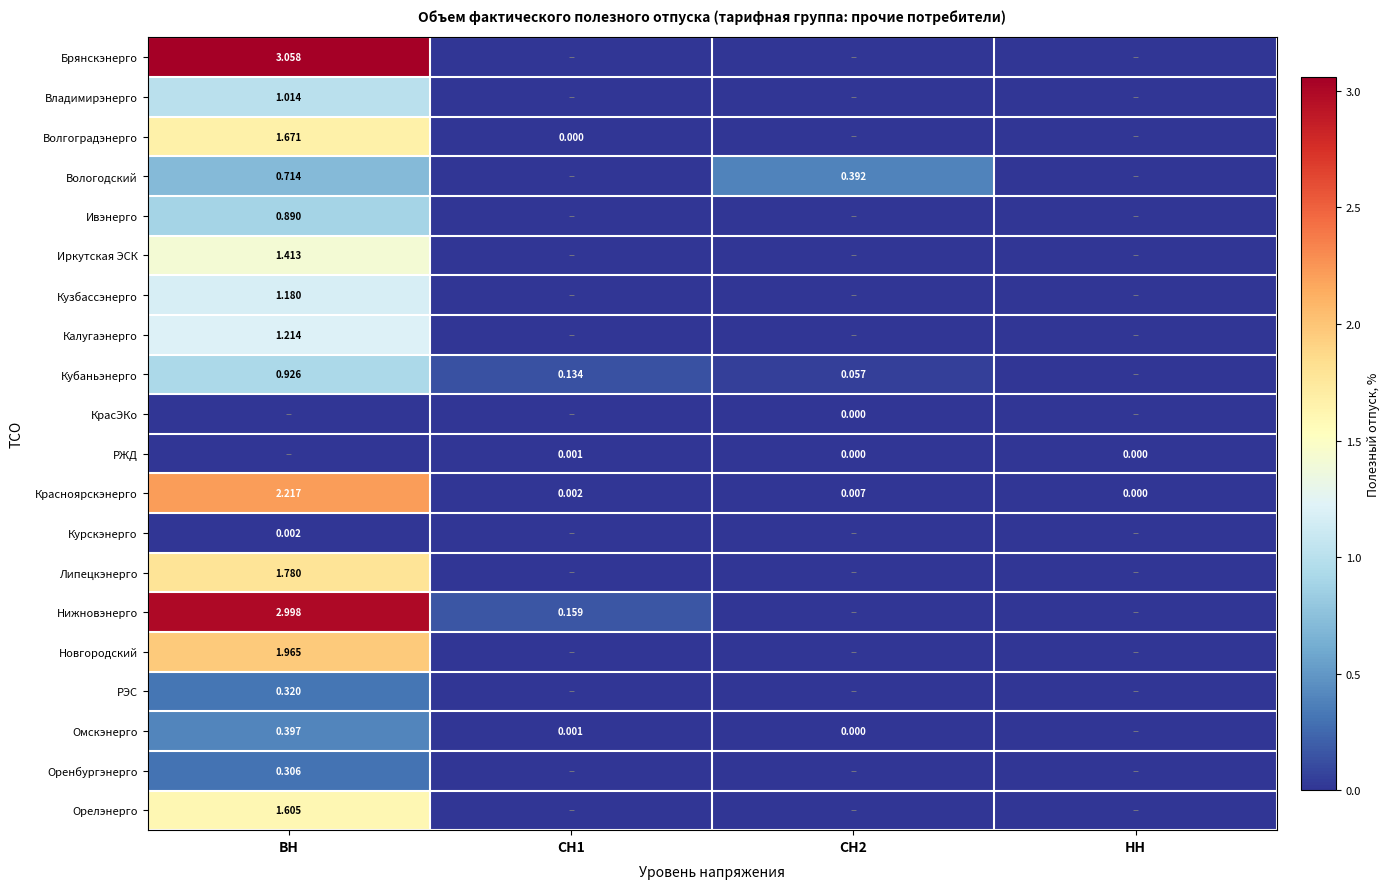

Is the value of Красноярскэнерго at ВН greater than the value of Курскэнерго at ВН?

Yes